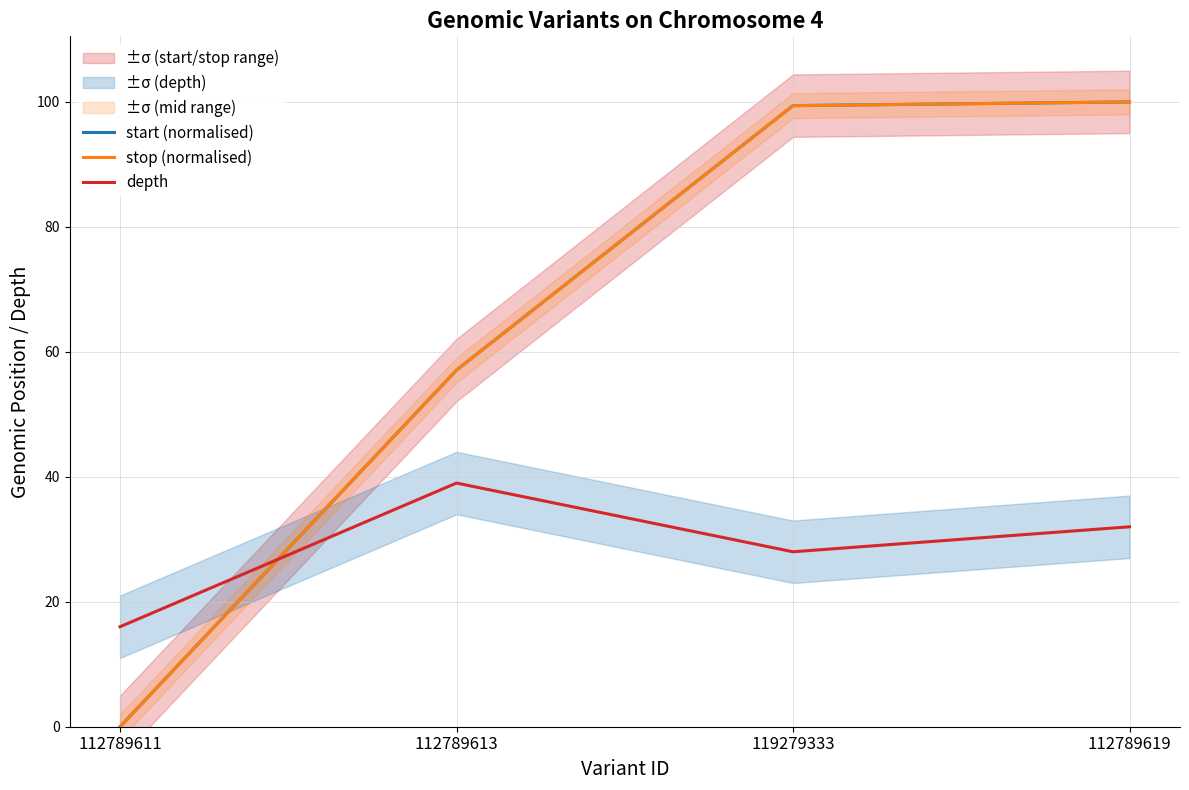

Is it true that stop (normalised) equals 0.0 at 112789611?

True